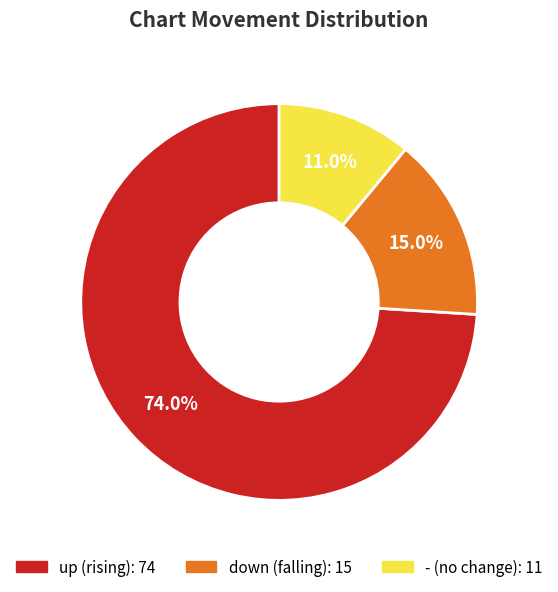

Rank the categories by value from highest to lowest.

up, down, -